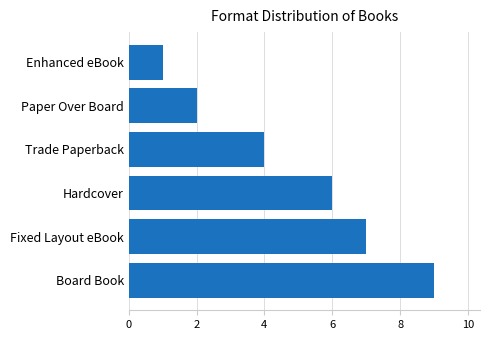

List the labels in order of value, smallest first.

Enhanced eBook, Paper Over Board, Trade Paperback, Hardcover, Fixed Layout eBook, Board Book